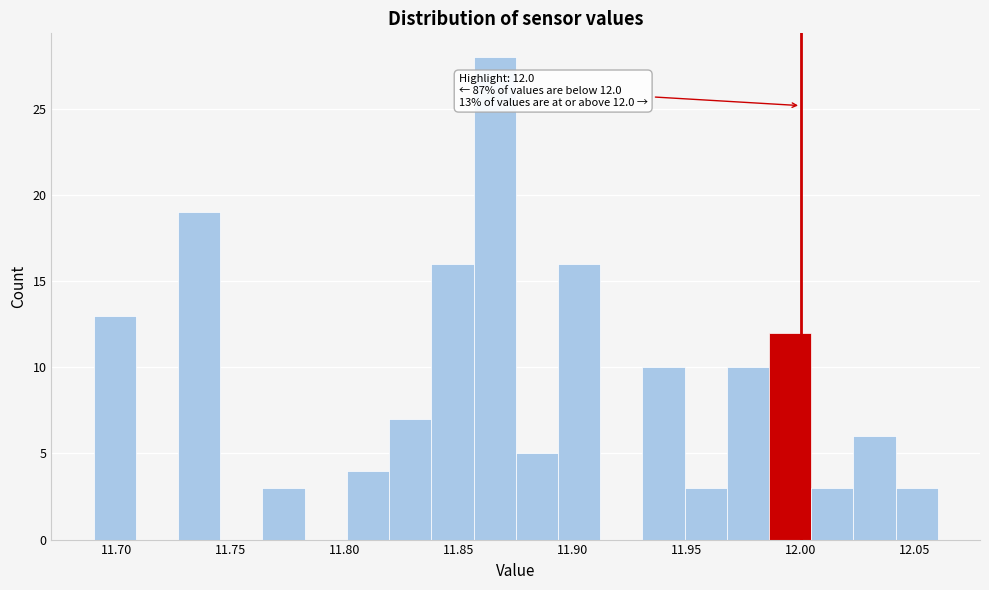

Around what value on the x-axis is the tallest bar? Give the approximate position of its centre, as read against the axis.

11.865